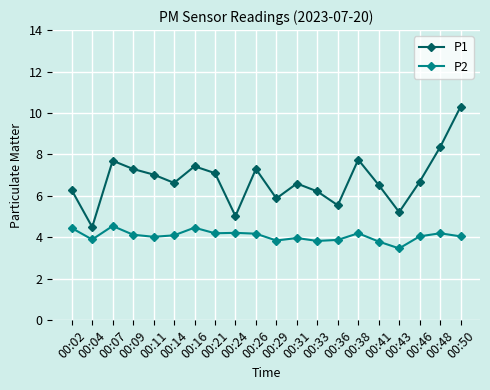

Which series has the largest total across all categories?

P1